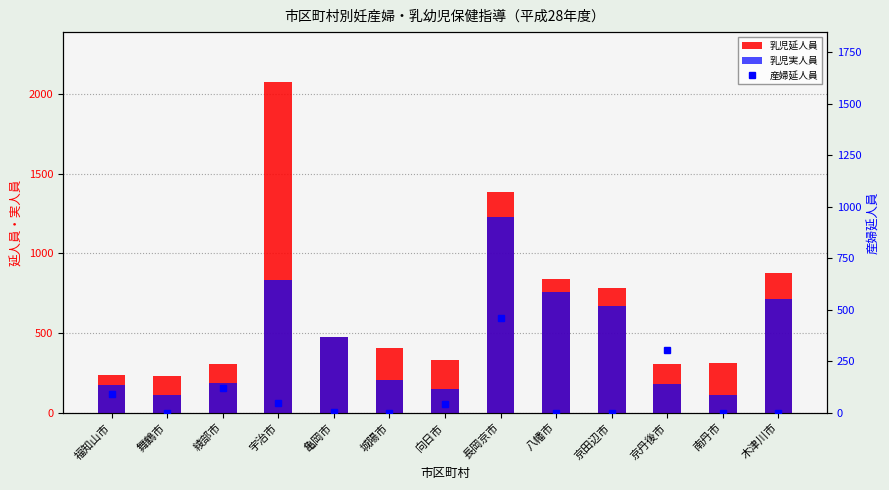

What is the difference between the 乳児実人員 values at 綾部市 and 京田辺市?

483